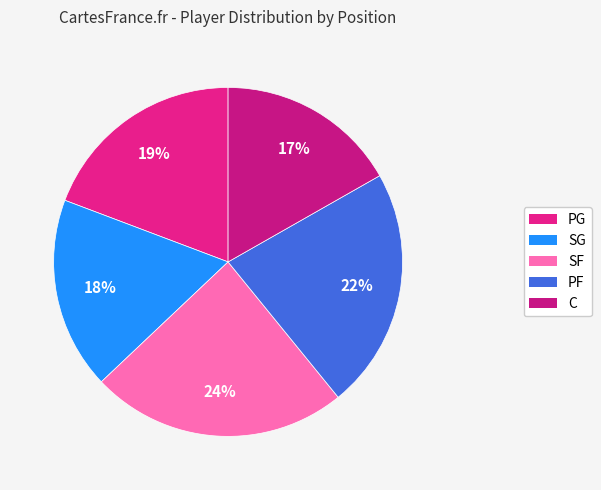

Rank the categories by value from highest to lowest.

SF, PF, PG, SG, C